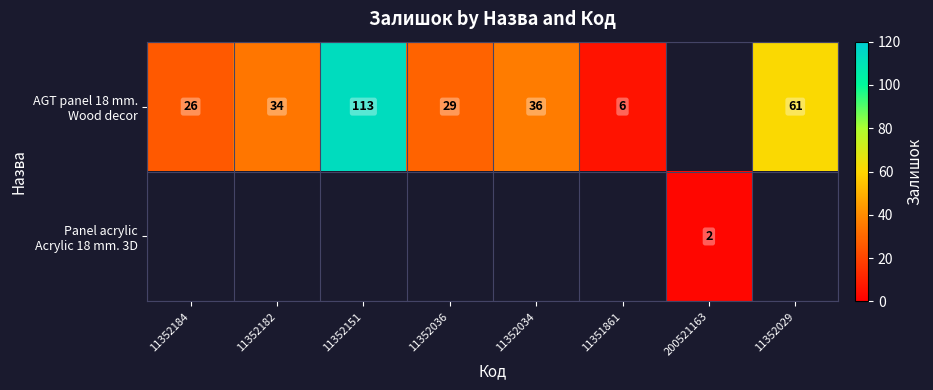

At how many categories does at least one series exceed 74?

1